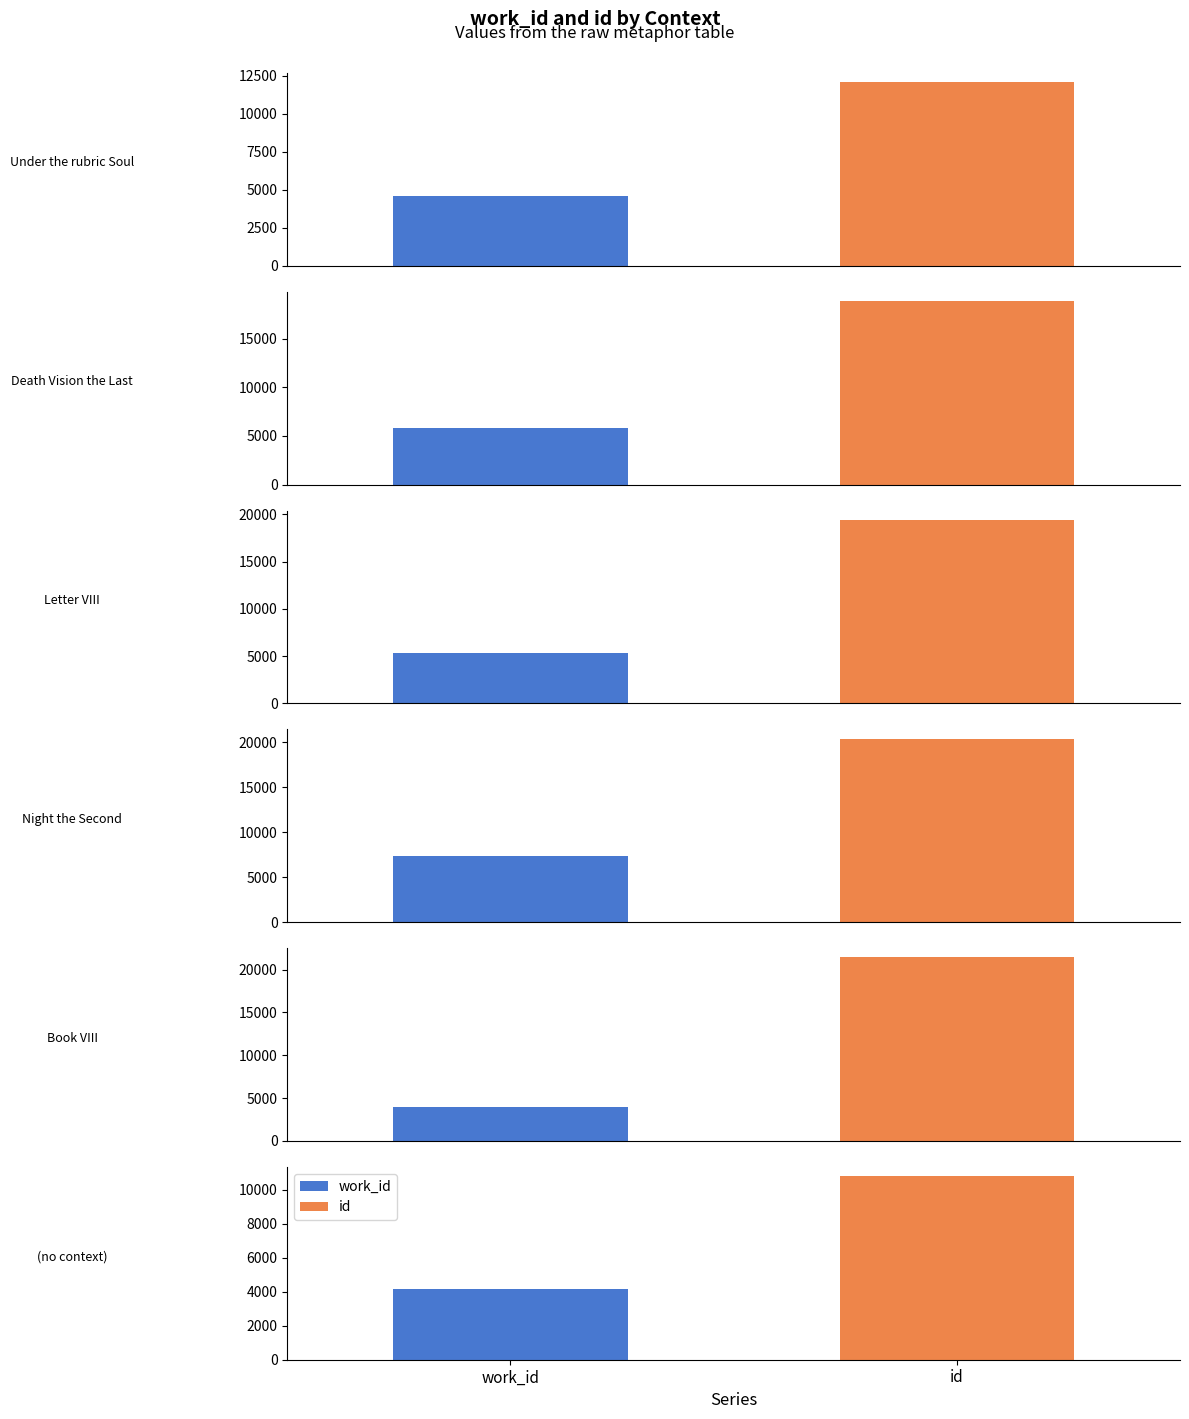

What is the value of the work_id bar at the 2nd from the left?

4585